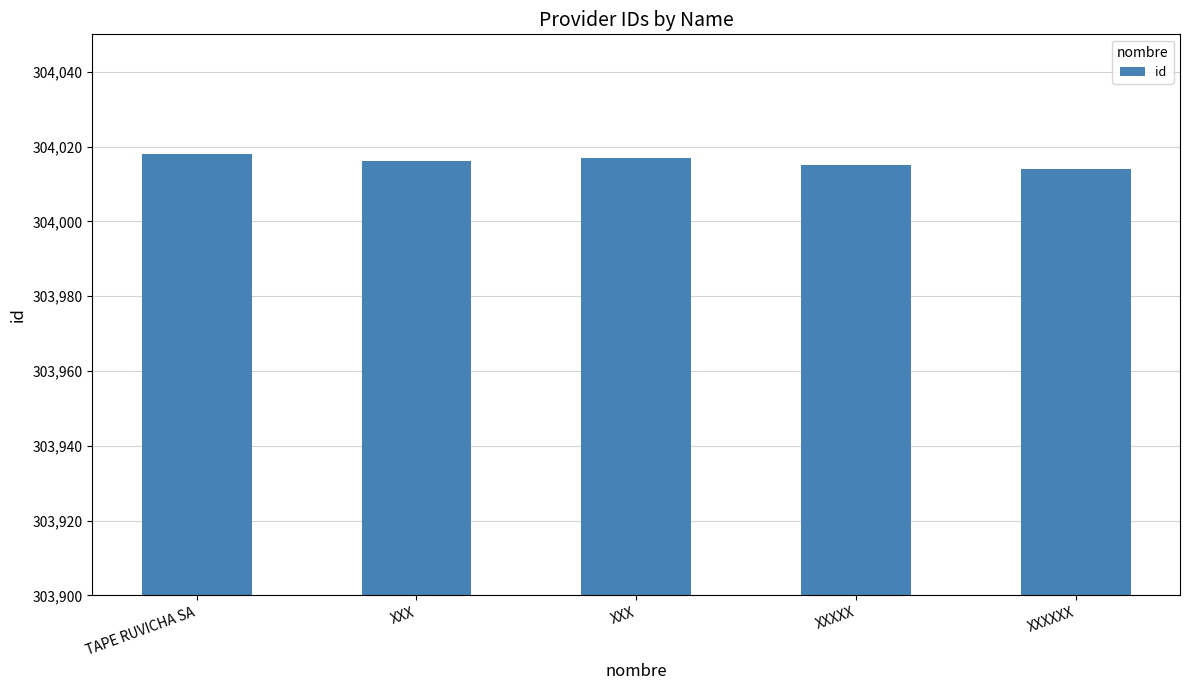

What is the sum of all values?

1520080